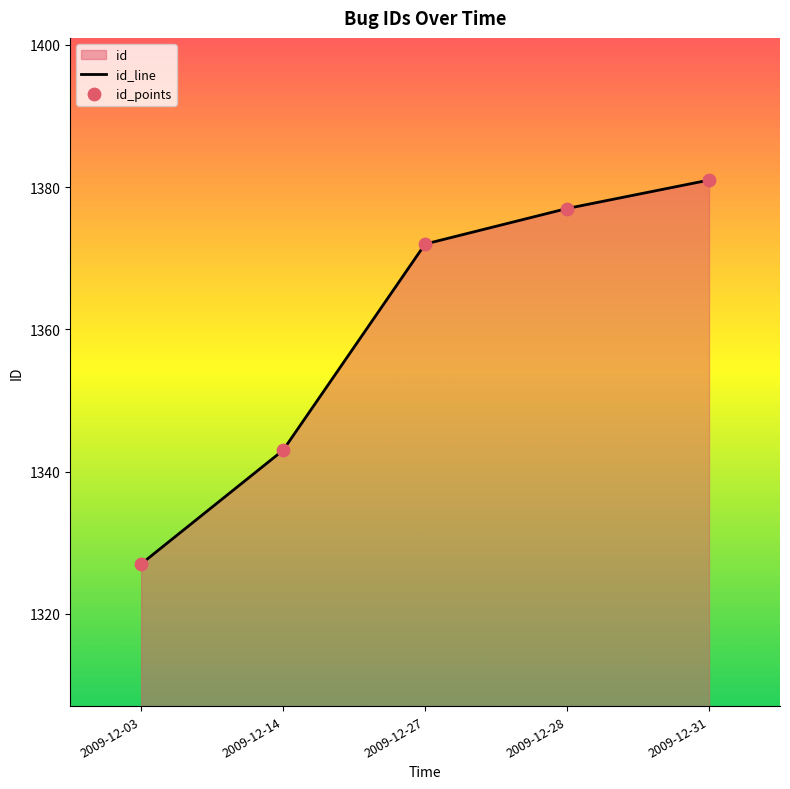

Is the value of id_points at 2009-12-31 greater than the value of id_line at 2009-12-28?

Yes